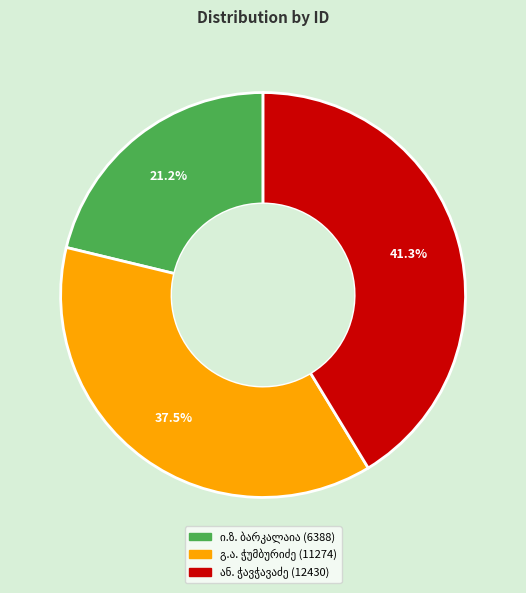

Is there any slice that represents more than half of the pie?

No